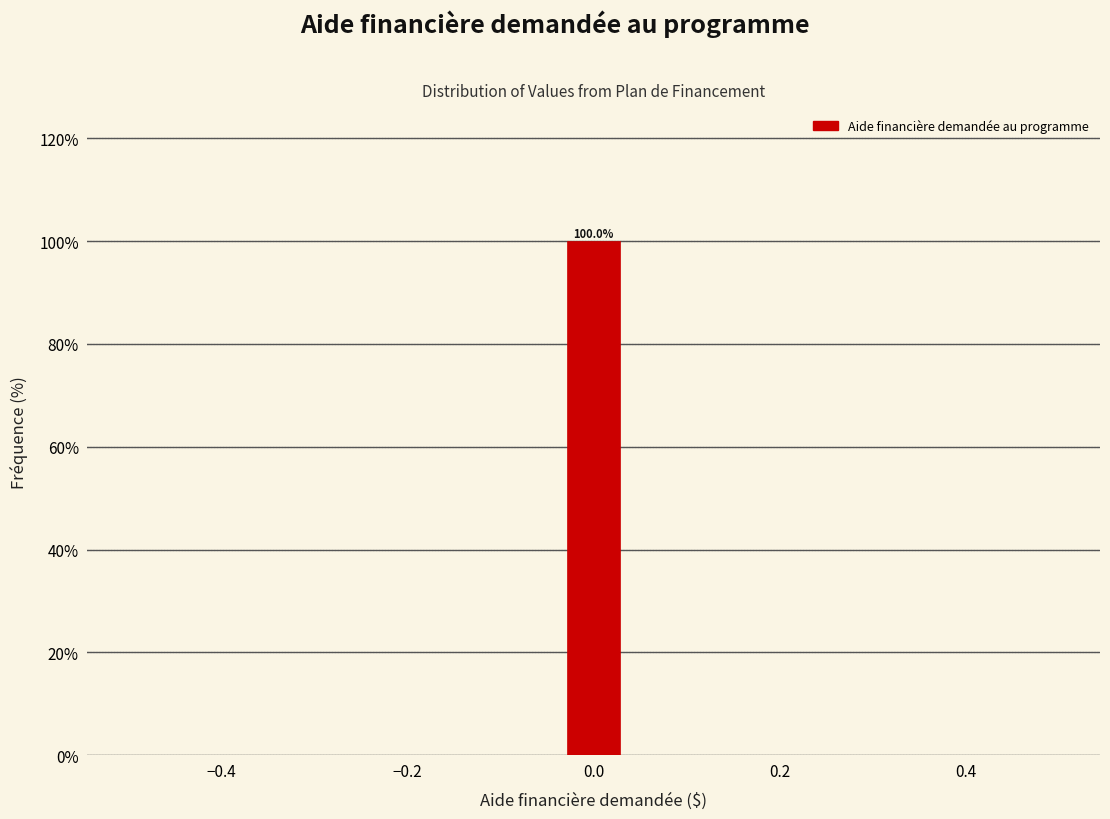

Around what value on the x-axis is the tallest bar? Give the approximate position of its centre, as read against the axis.

0.00